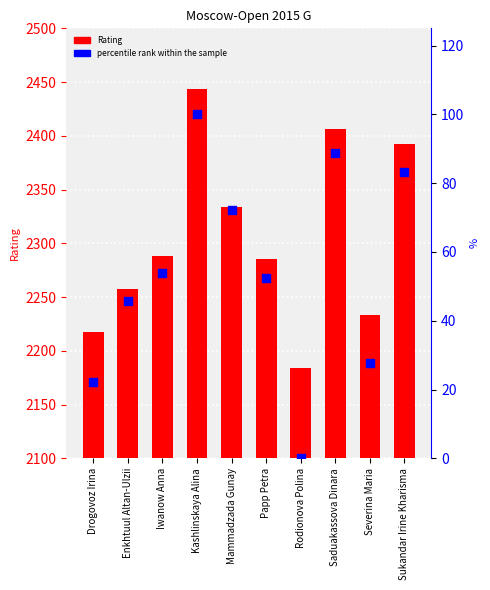

Is the value of Rating at Mammadzada Gunay greater than the value of percentile rank within the sample at Drogovoz Irina?

Yes